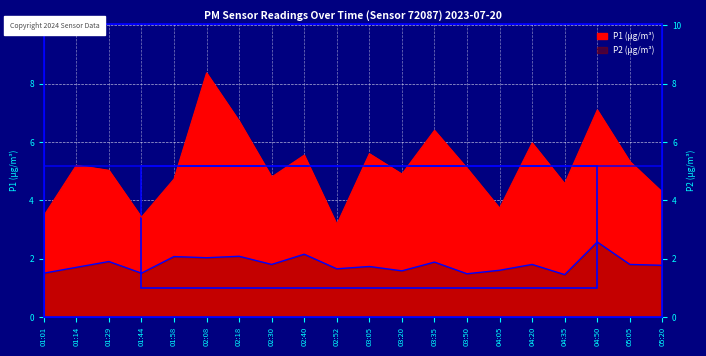

The P1 series shows 7.1 at 04:50. True or false?

True